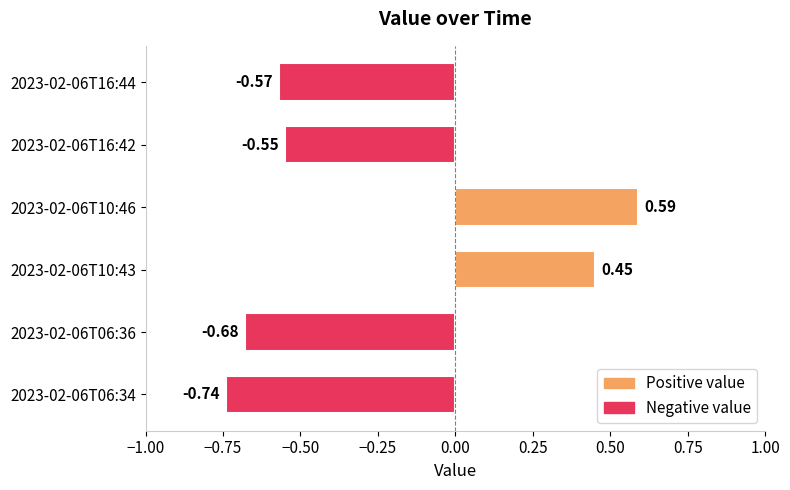

Between 2023-02-06T10:46 and 2023-02-06T06:36, which is larger?

2023-02-06T10:46